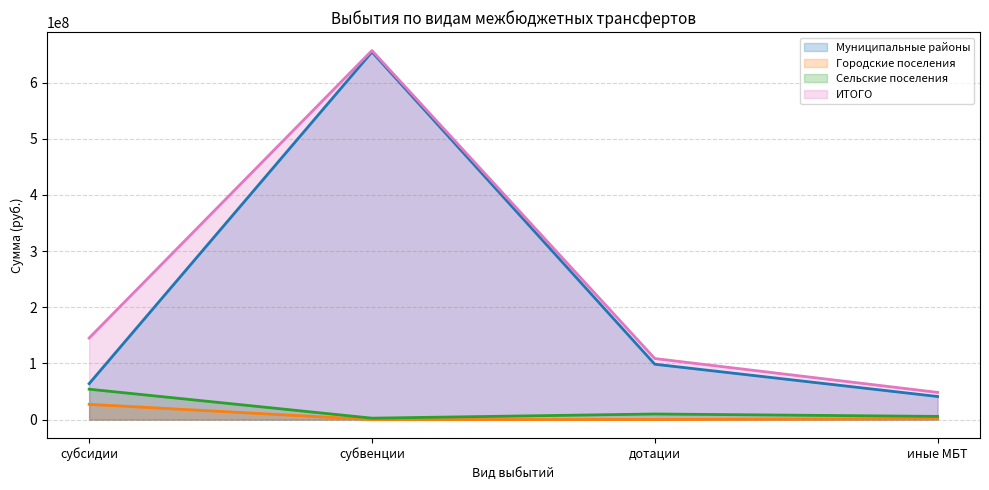

True or false: иные межбюджетные трансферты and субвенции intersect in this chart.

False